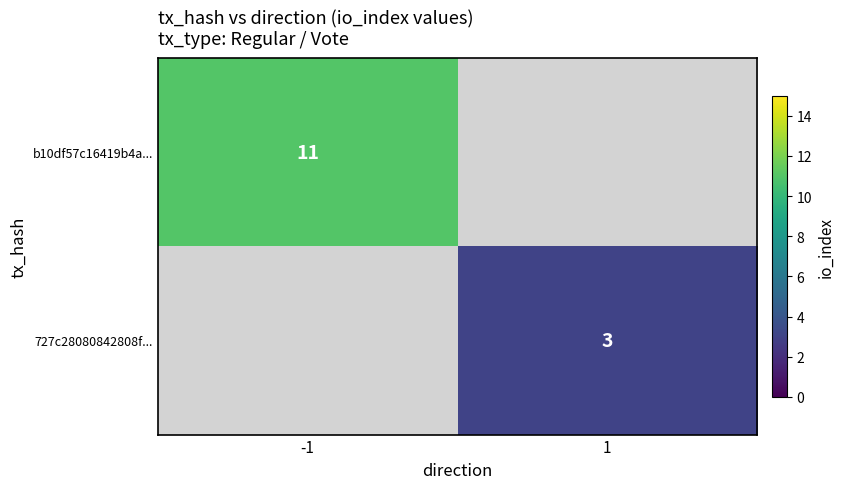

Is it true that 727c28080842808f... equals 4.2 at 1?

False